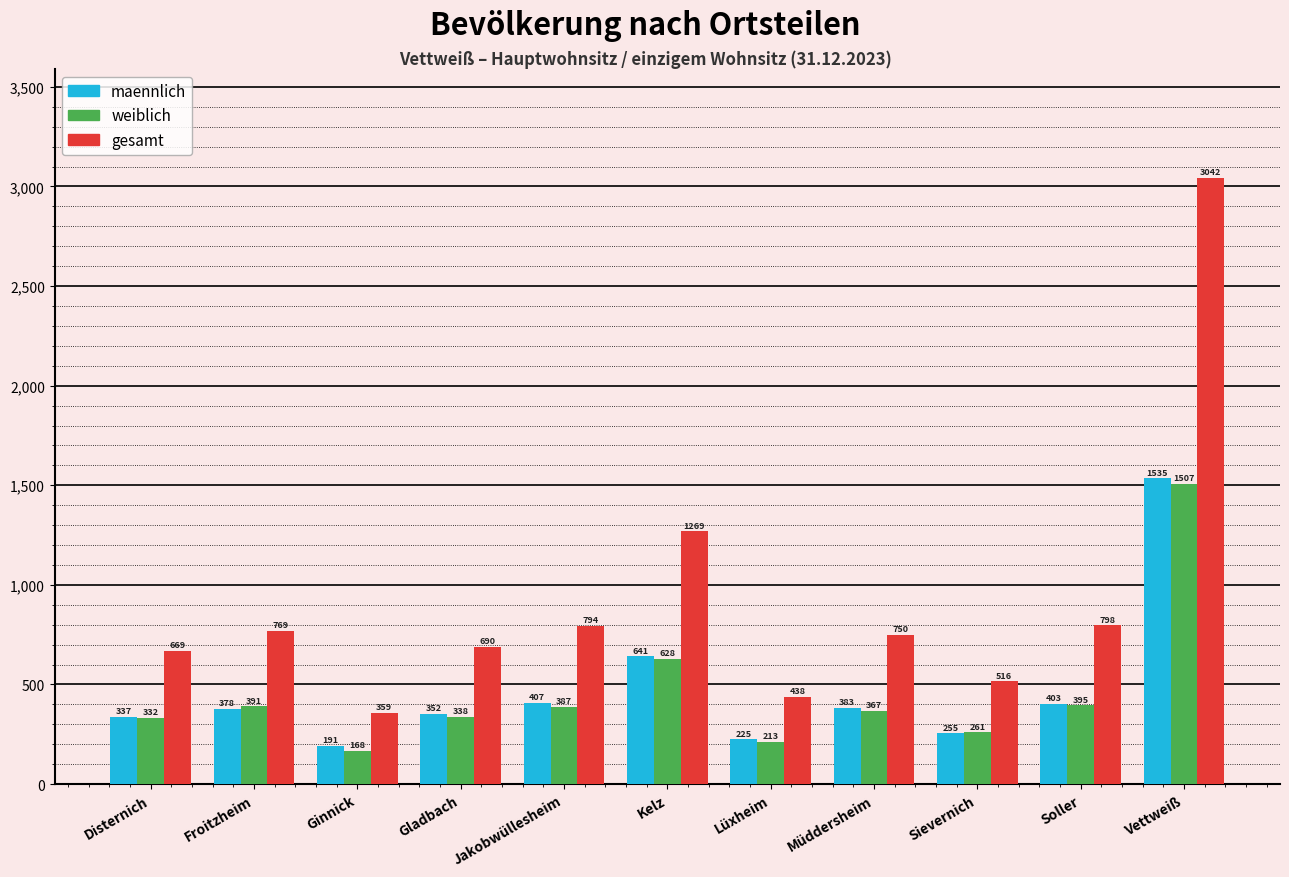

Between Disternich and Vettweiß, which series saw the biggest shift?

gesamt